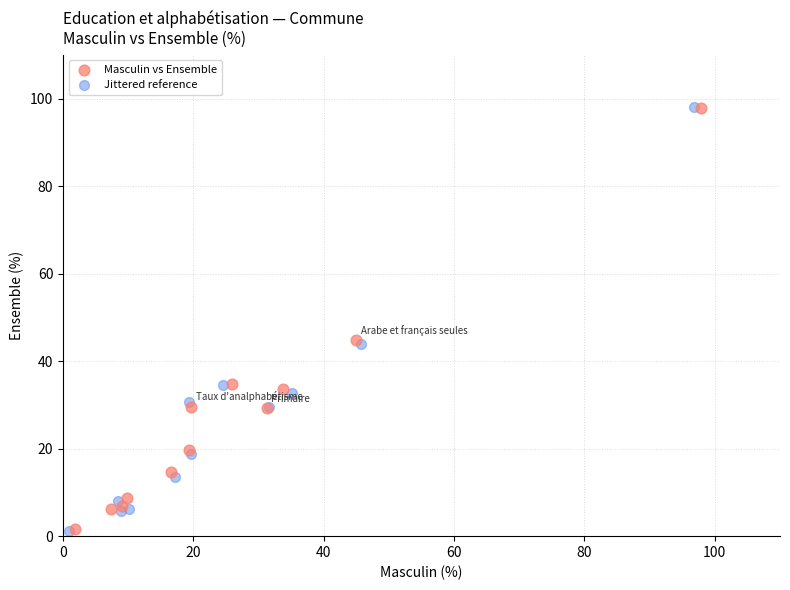

Which series has the largest Y range (max minus min)?

Jittered reference